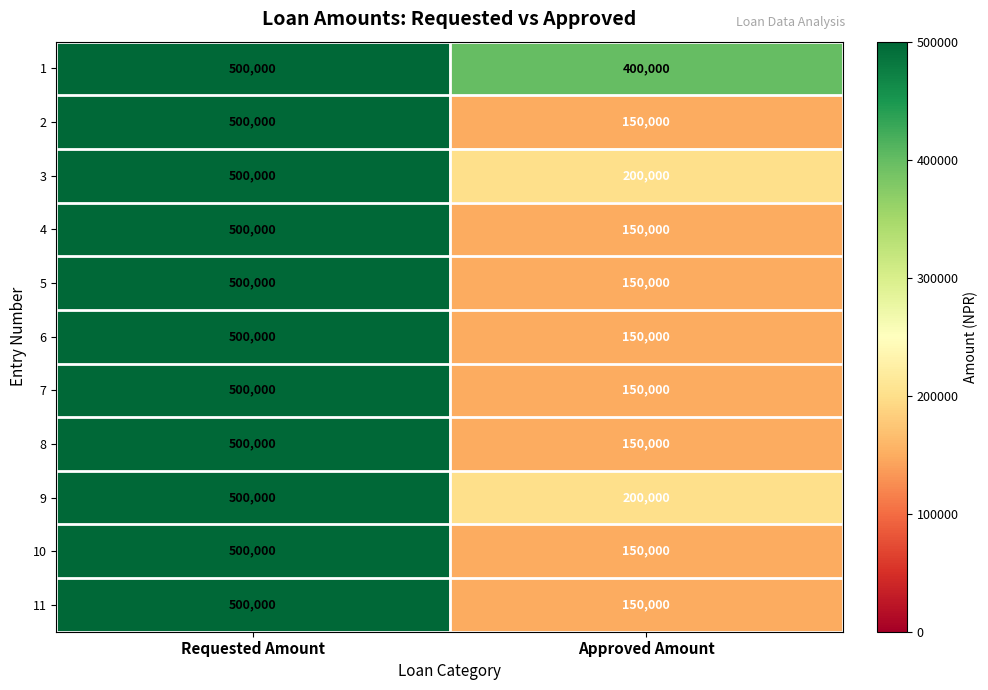

Which label corresponds to the largest value in the chart?

Requested Amount